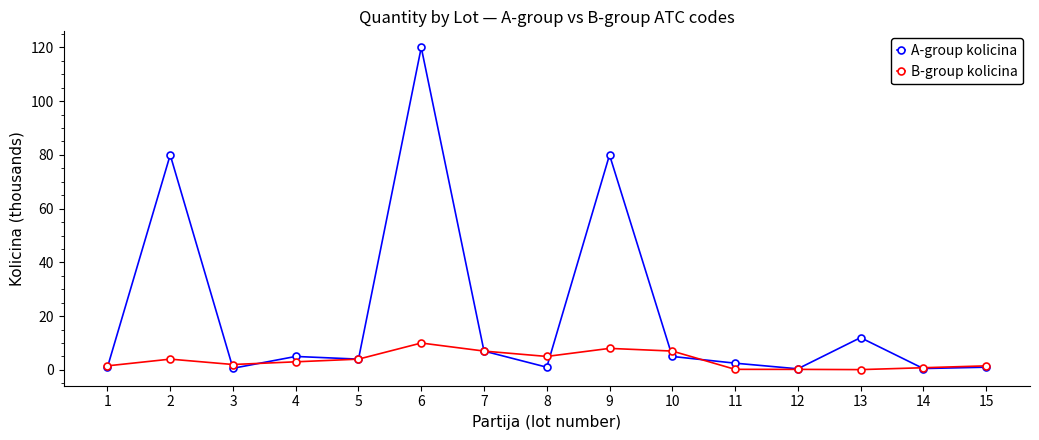

Which series has the widest spread of values?

A-group kolicina